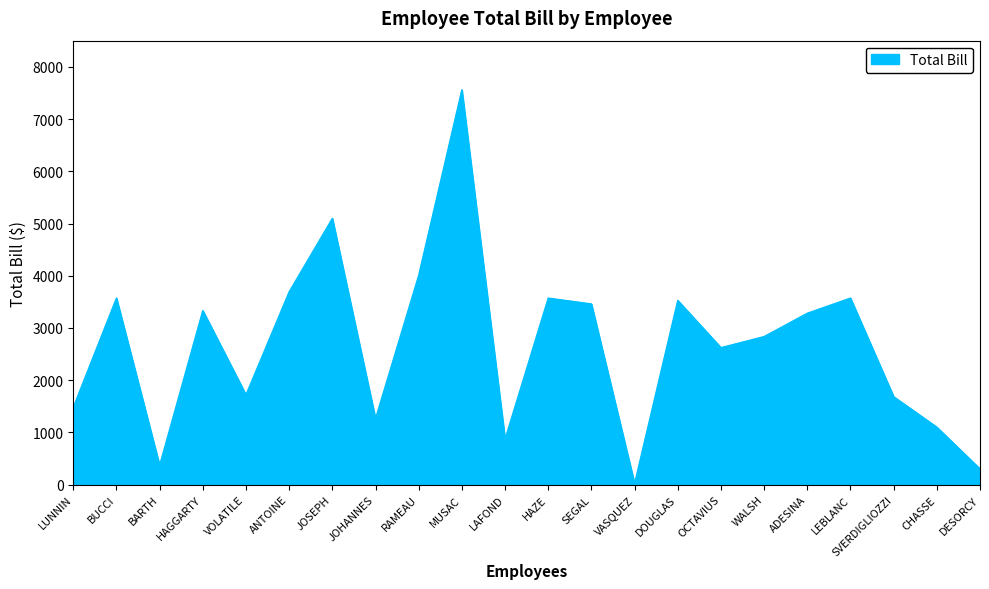

Which category has the highest value across all series?

MUSAC